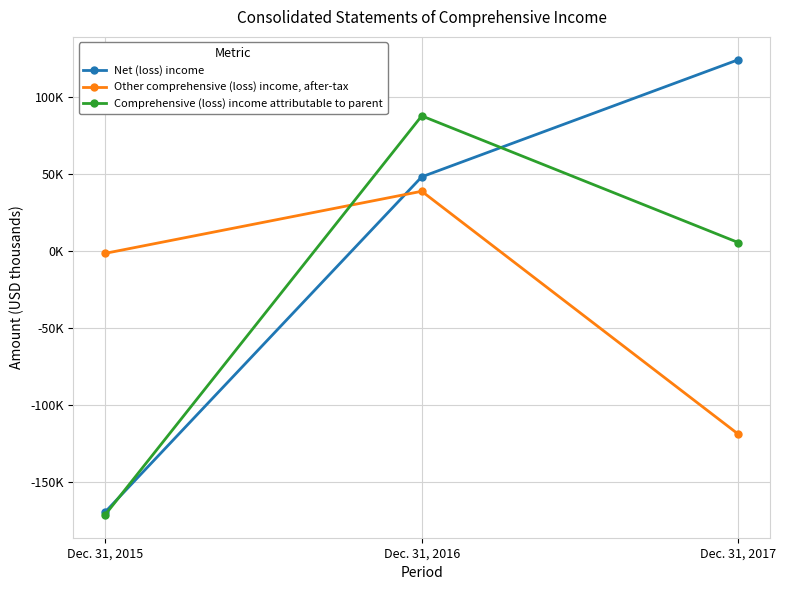

Reading left to right, what are all the values shown in this chart?

Net (loss) income: Dec. 31, 2015=-169745	Dec. 31, 2016=48138	Dec. 31, 2017=124284
Other comprehensive (loss) income, after-tax: Dec. 31, 2015=-1582	Dec. 31, 2016=38769	Dec. 31, 2017=-119125
Comprehensive (loss) income attributable to parent: Dec. 31, 2015=-171539	Dec. 31, 2016=87744	Dec. 31, 2017=5416